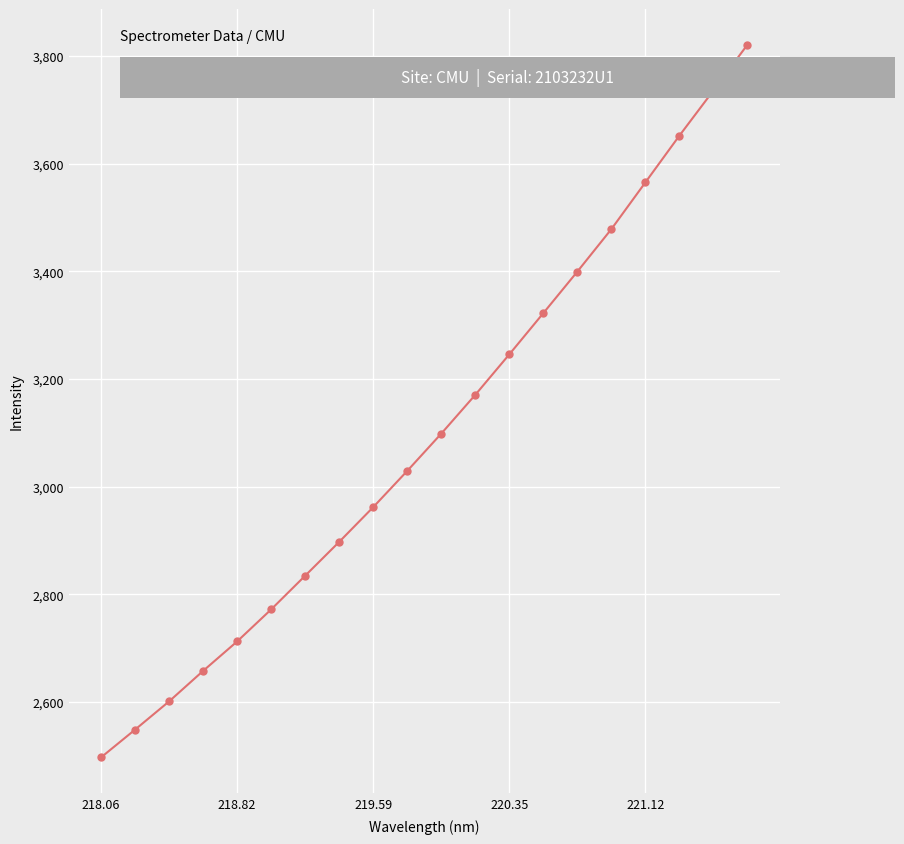

True or false: there are more than 1 points higher than both neighbors.

False